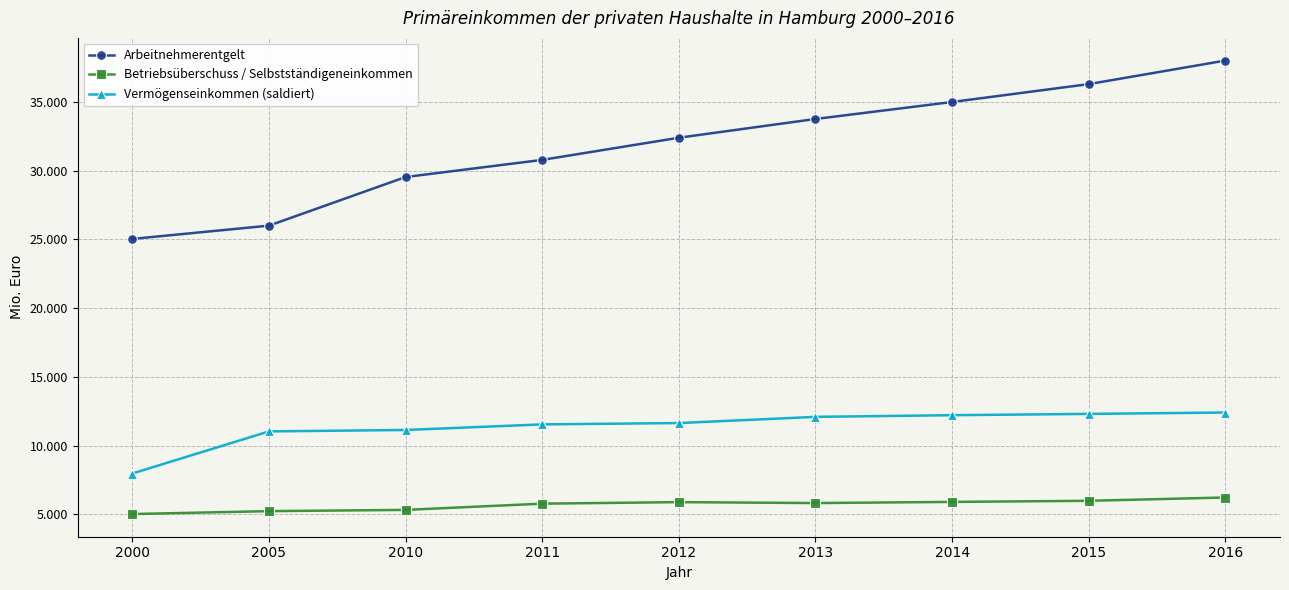

Which series has the largest range (max minus min)?

Arbeitnehmerentgelt